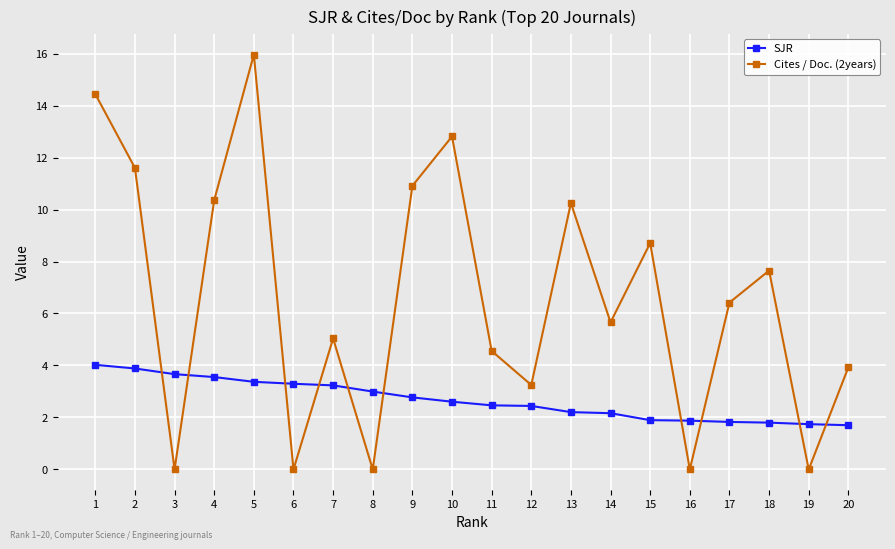

What is the approximate value of Cites / Doc. (2years) at 11?

4.6